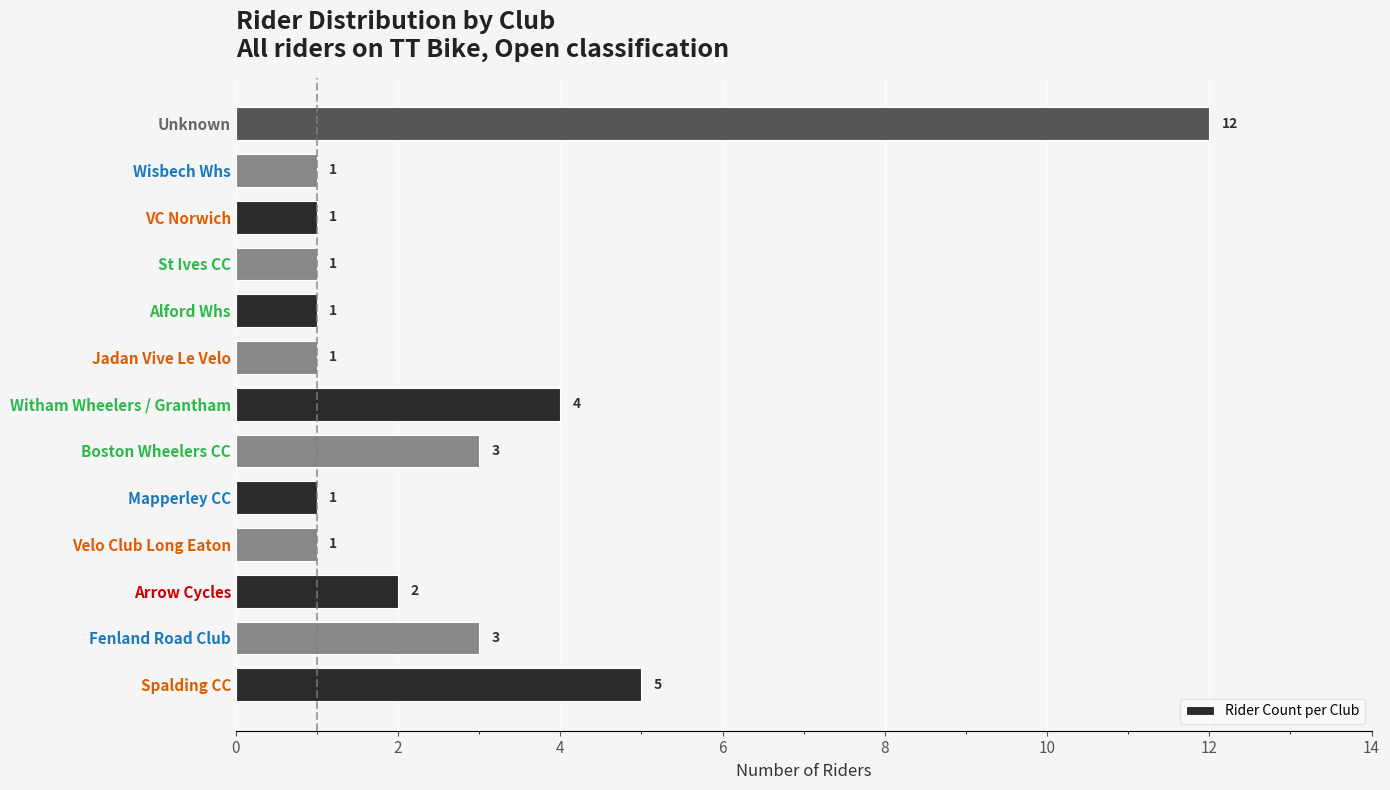

Reading bottom to top, list all the values displayed in this chart.

Spalding CC=5	Fenland Road Club=3	Arrow Cycles=2	Velo Club Long Eaton=1	Mapperley CC=1	Boston Wheelers CC=3	Witham Wheelers / Grantham=4	Jadan Vive Le Velo=1	Alford Whs=1	St Ives CC=1	VC Norwich=1	Wisbech Whs=1	Unknown=12